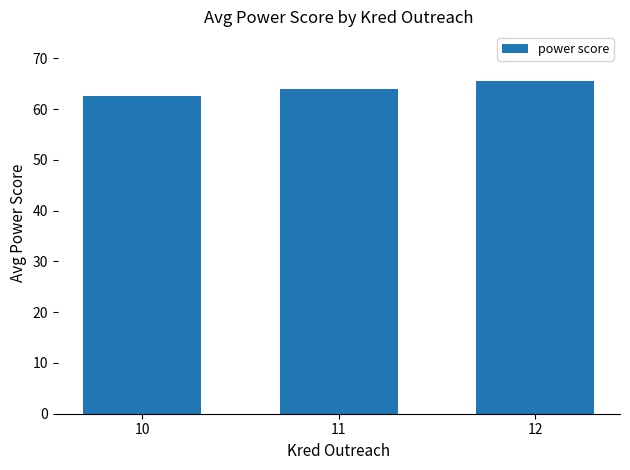

Reading left to right, what are all the values shown in this chart?

10=62.5	11=64.0	12=65.5